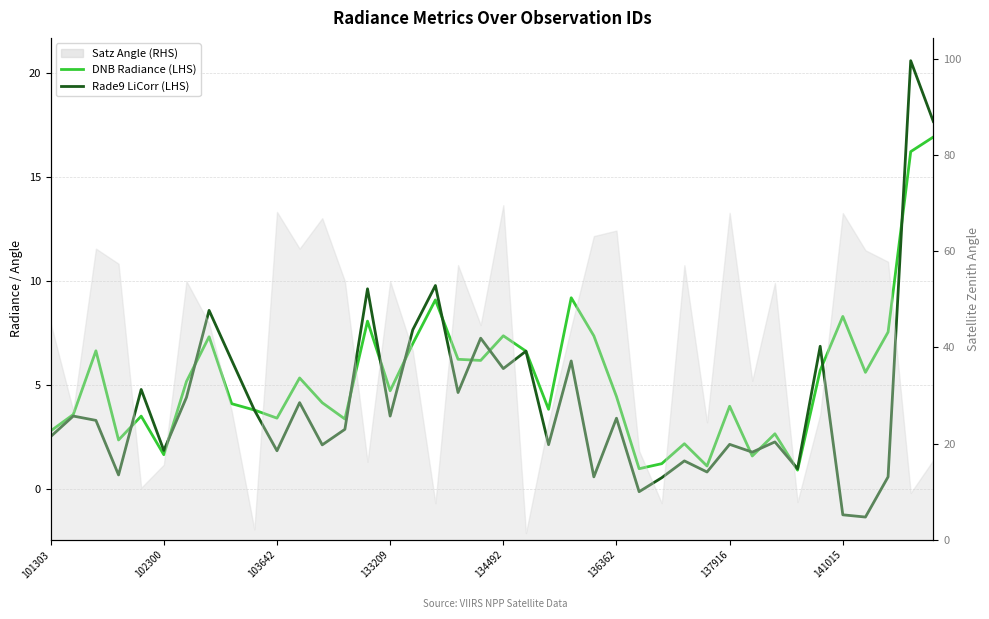

How many positive values does the Rade9 LiCorr (LHS) series have?

37